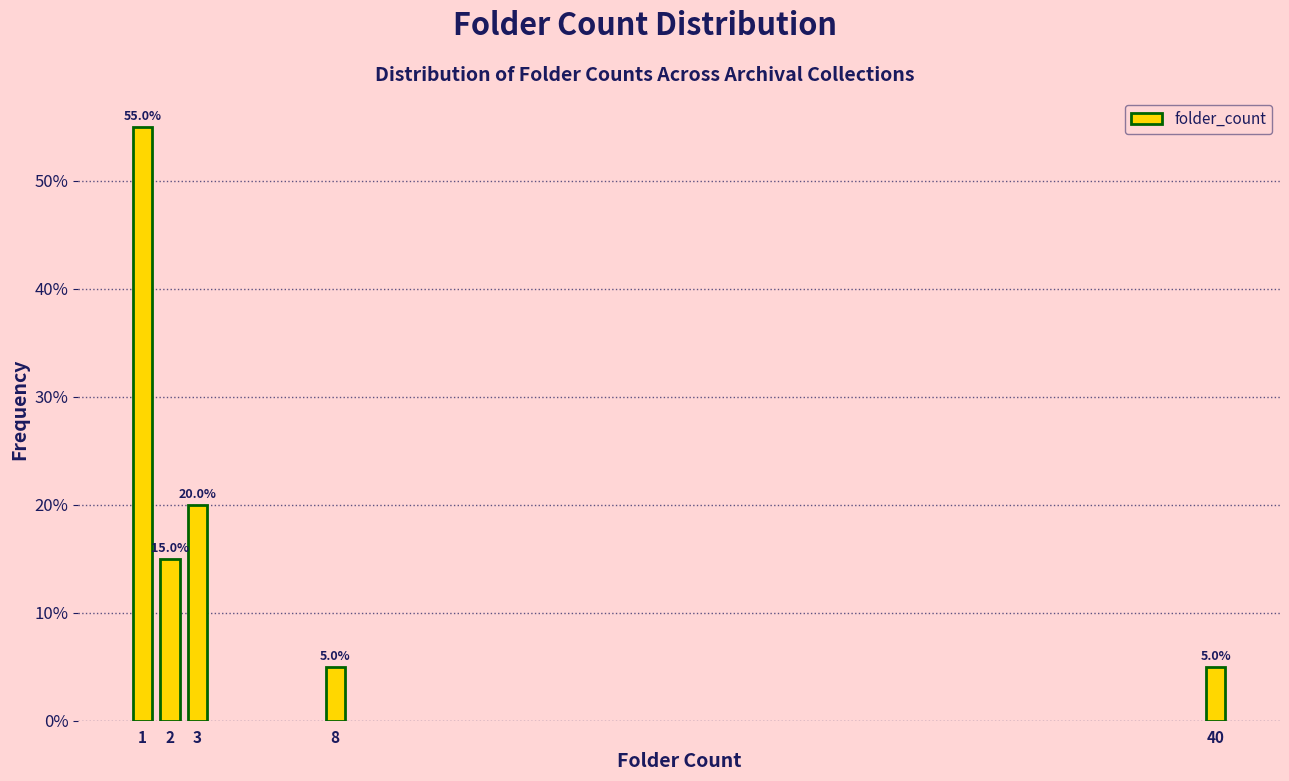

Reading left to right, transcribe all the data shown in this chart.

1=55.0	2=15.0	3=20.0	8=5.0	40=5.0